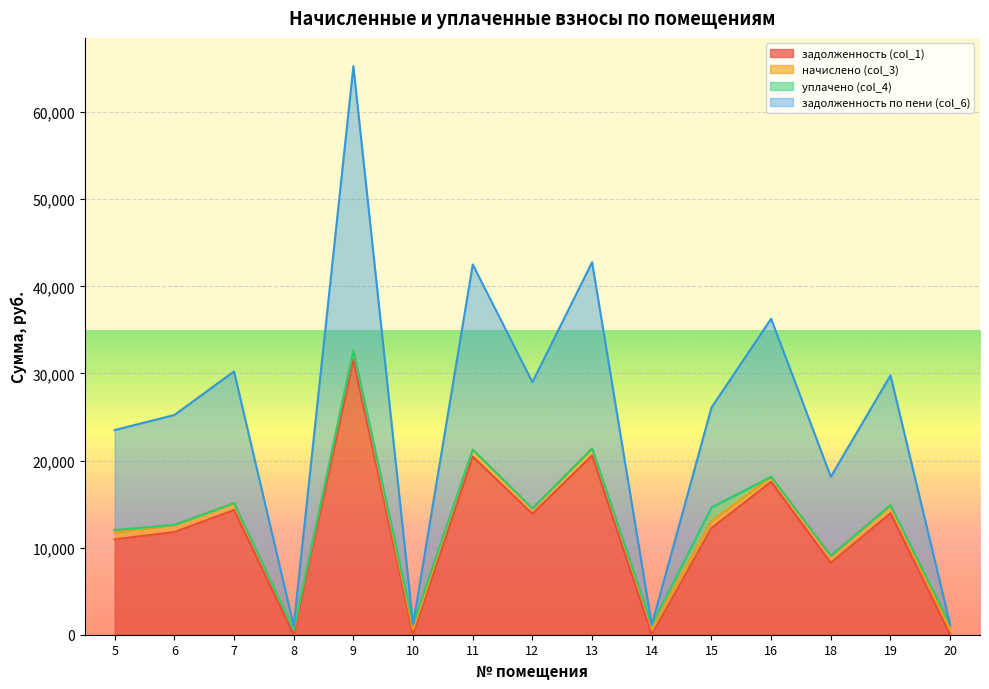

At which category is the sum across all series the highest?

9